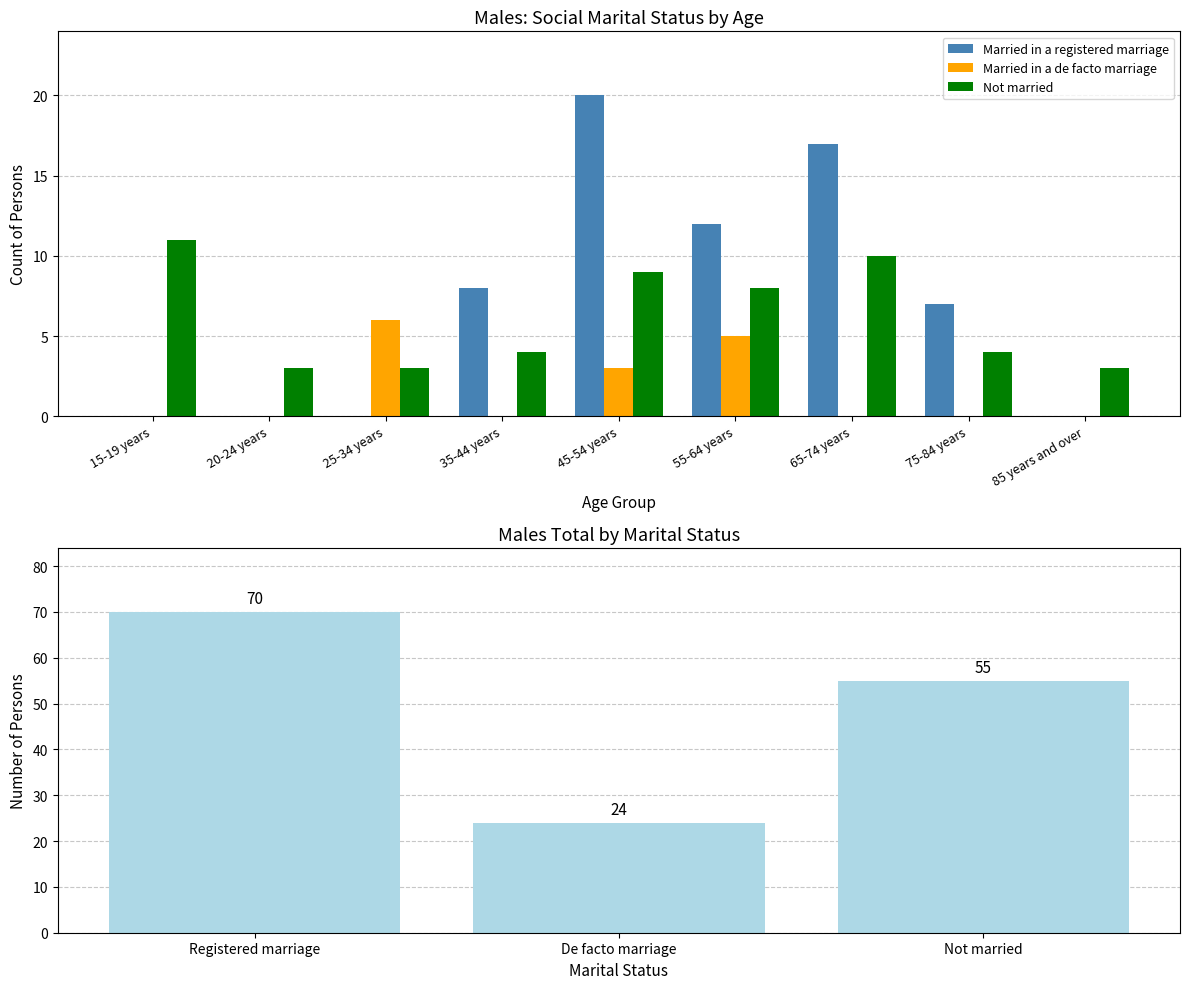

At which label does Married in a de facto marriage reach its peak?

25-34 years